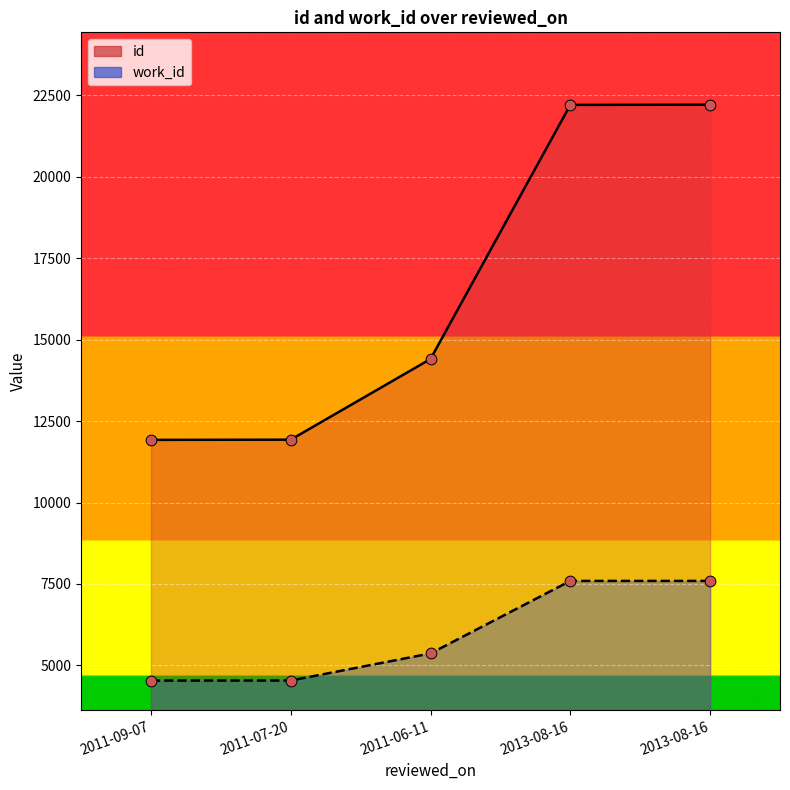

What is the total value across all series at 2013-08-16?

29804